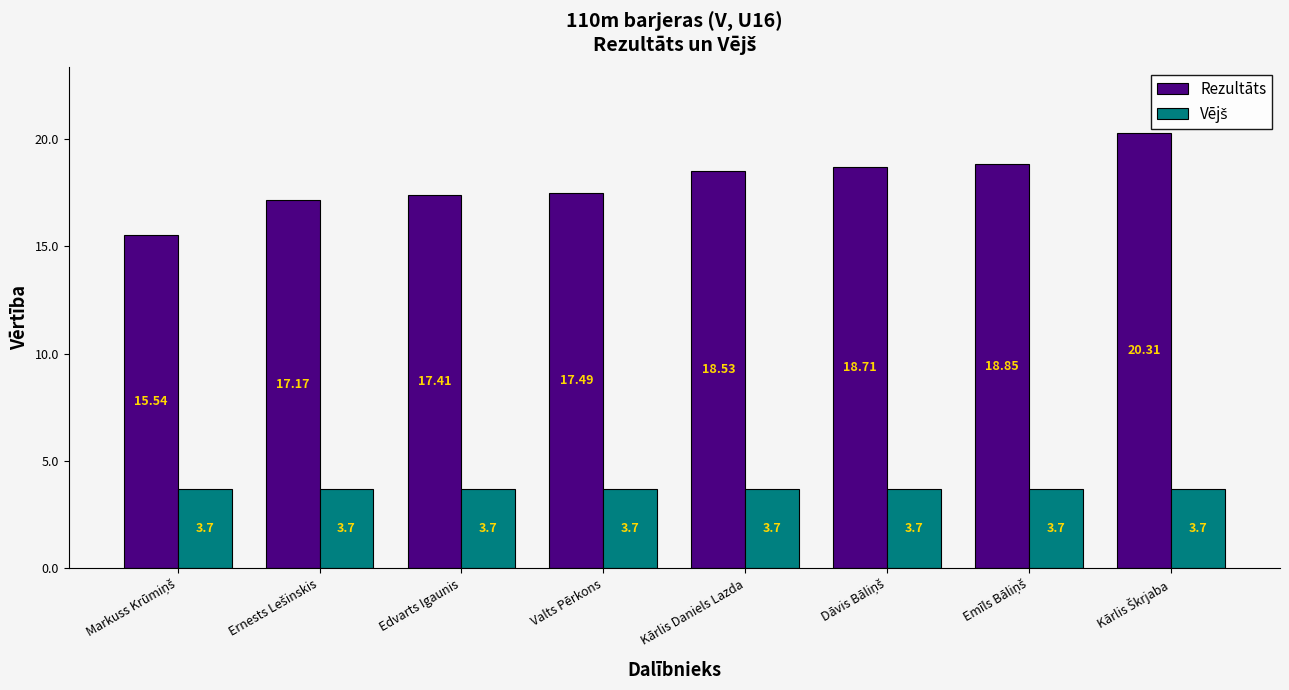

Between Ernests Lešinskis and Dāvis Bāliņš, which series saw the biggest shift?

Rezultāts